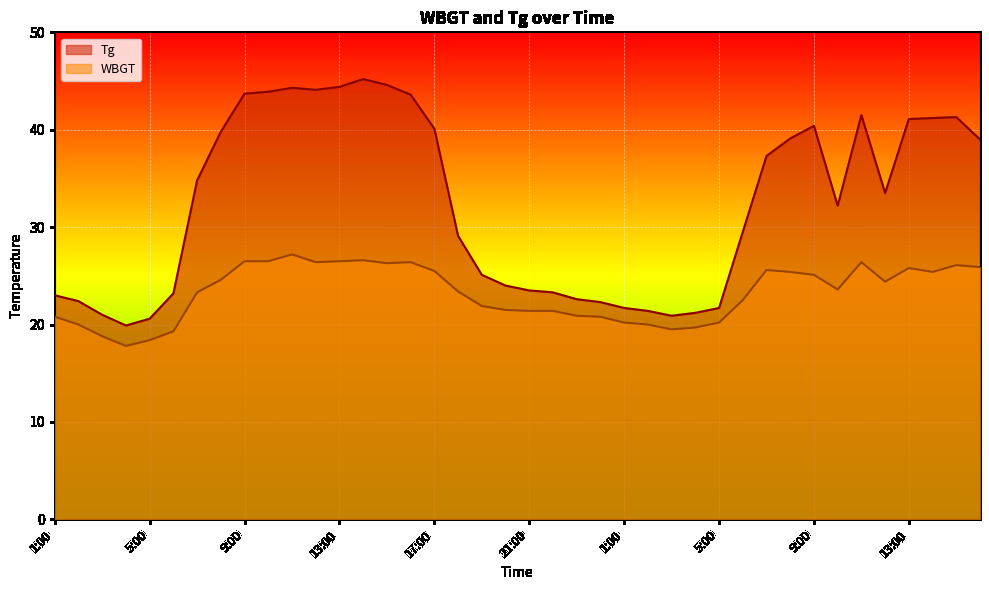

How many interior local peaks does the WBGT series have?

7